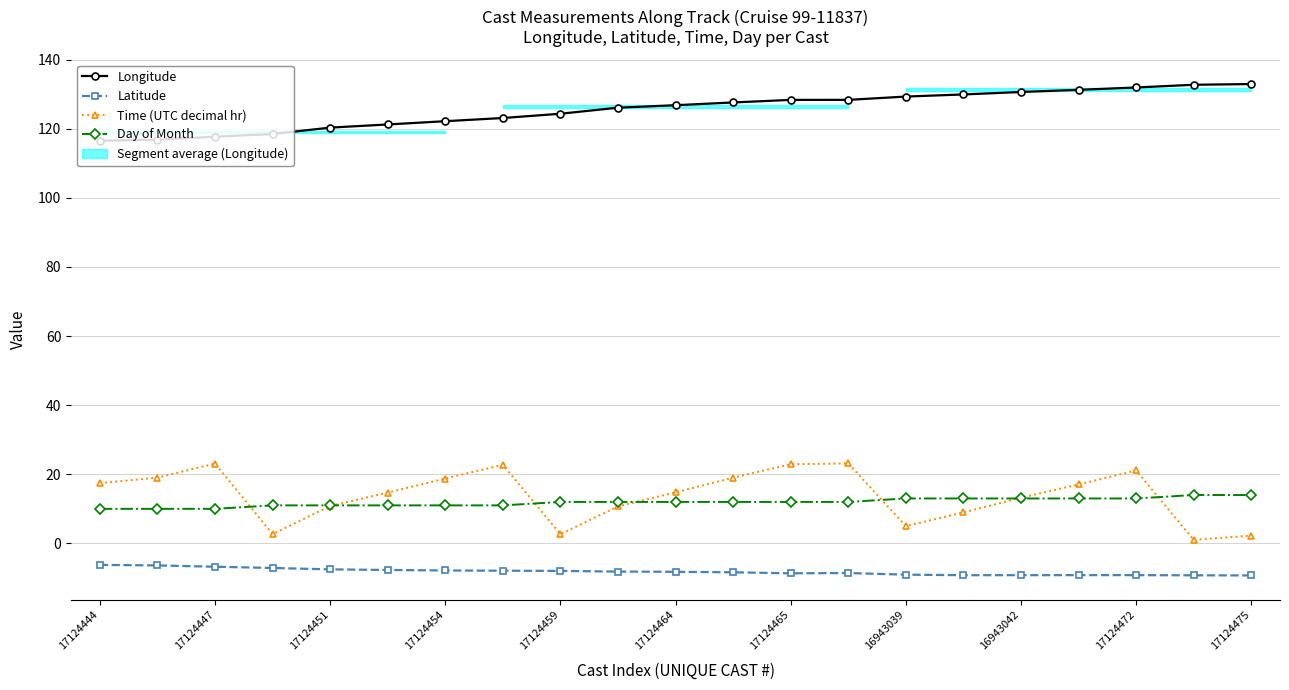

Reading right to left, what are all the values shown in this chart?

Longitude: 132.9	132.7	131.9	131.2	130.6	129.9	129.3	128.3	128.3	127.6	126.8	126.1	124.3	123.1	122.2	121.2	120.3	118.5	117.7	116.8	116.5
Latitude: -9.3	-9.2	-9.2	-9.2	-9.2	-9.2	-9.0	-8.6	-8.7	-8.4	-8.2	-8.2	-8.0	-7.9	-7.8	-7.7	-7.5	-7.1	-6.8	-6.4	-6.2
Time (UTC decimal hr): 2.2	1.0	21.1	17.1	13.2	8.9	5.0	23.1	22.9	19.0	14.8	10.7	2.7	22.8	18.8	14.7	10.8	2.7	23.1	19.0	17.4
Day of Month: 14.0	14.0	13.0	13.0	13.0	13.0	13.0	12.0	12.0	12.0	12.0	12.0	12.0	11.0	11.0	11.0	11.0	11.0	10.0	10.0	10.0